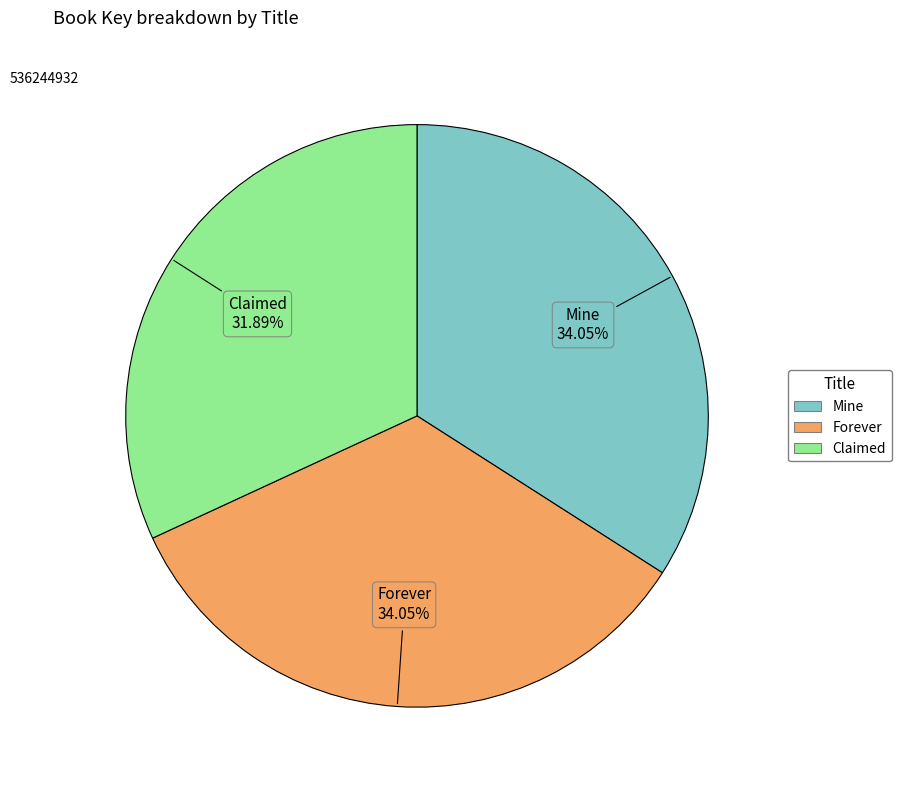

Count the number of slices in the pie.

3